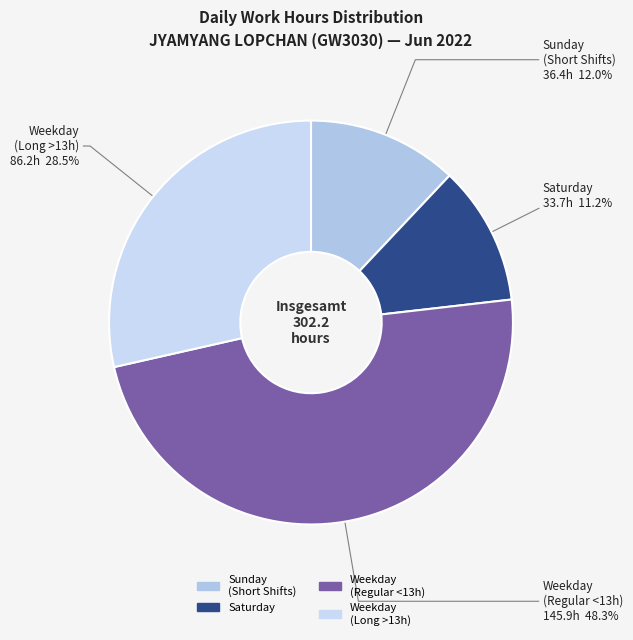

How many segments does this pie chart have?

4